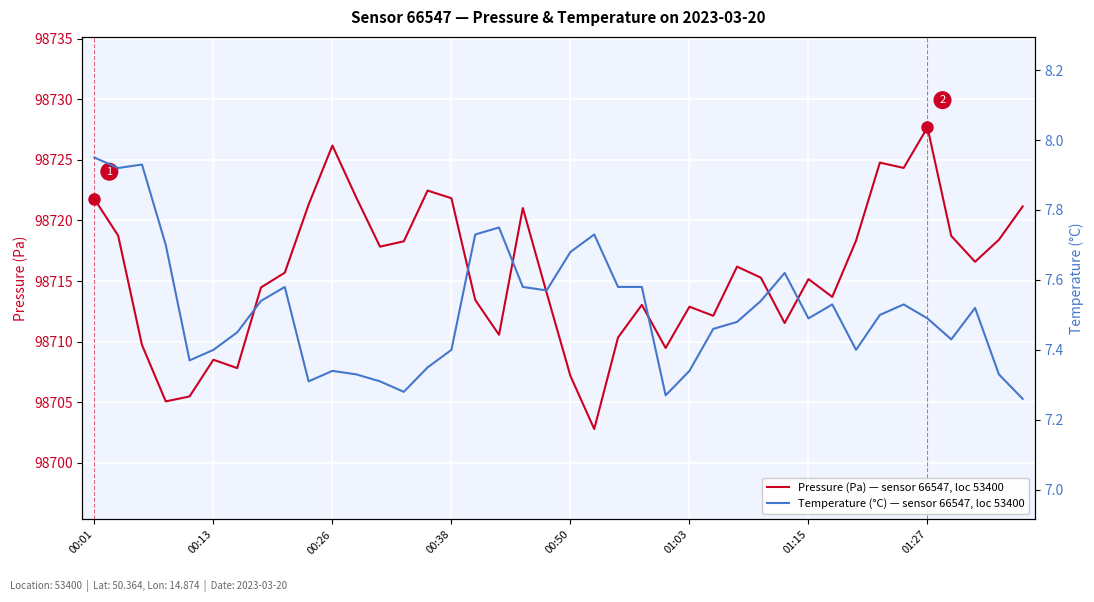

What is the spread (max minus min) of values at 27?

98708.7